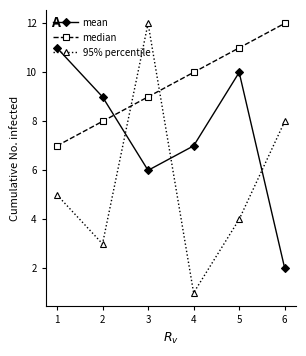

Where is the first local minimum for 95% percentile?

2